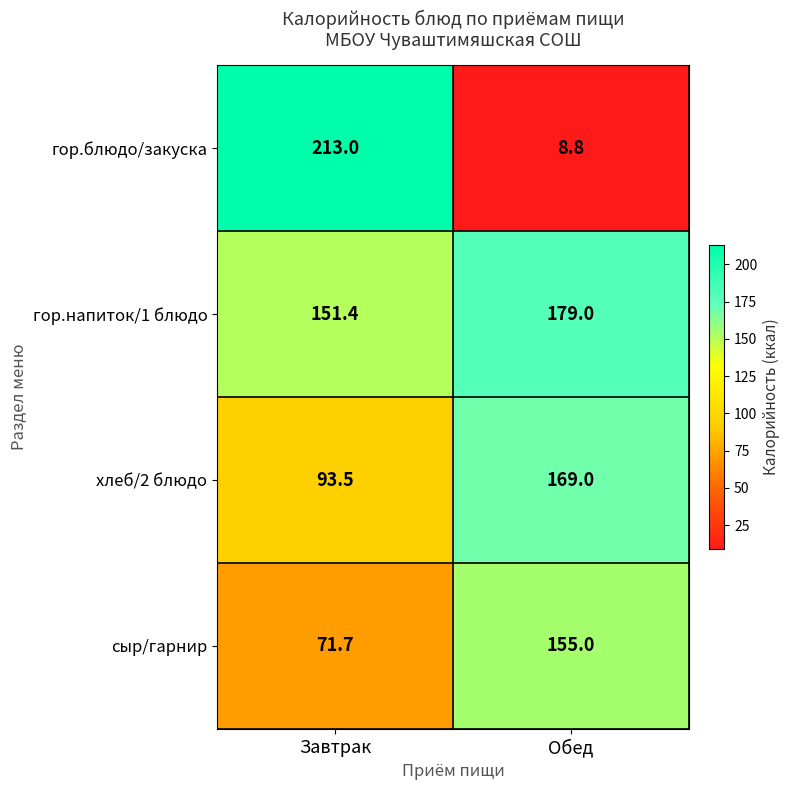

List the series in order of their peak value, highest first.

гор.блюдо/закуска, гор.напиток/1 блюдо, хлеб/2 блюдо, сыр/гарнир